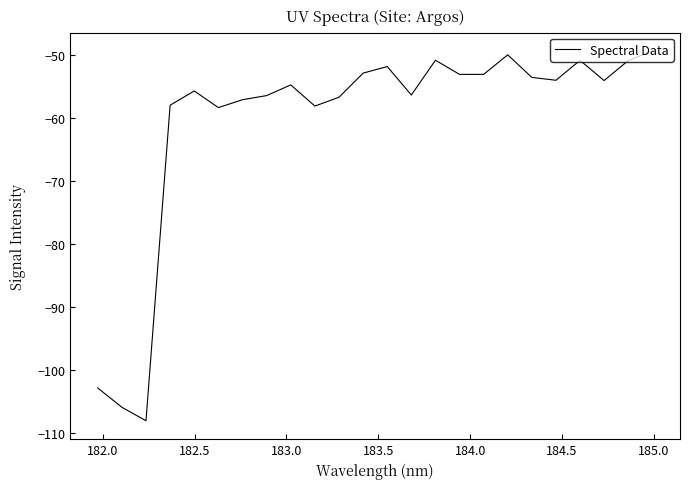

What is the difference between the maximum and minimum values?

58.7